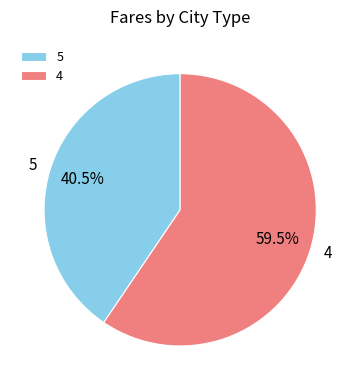

Rank the categories by value from highest to lowest.

4, 5